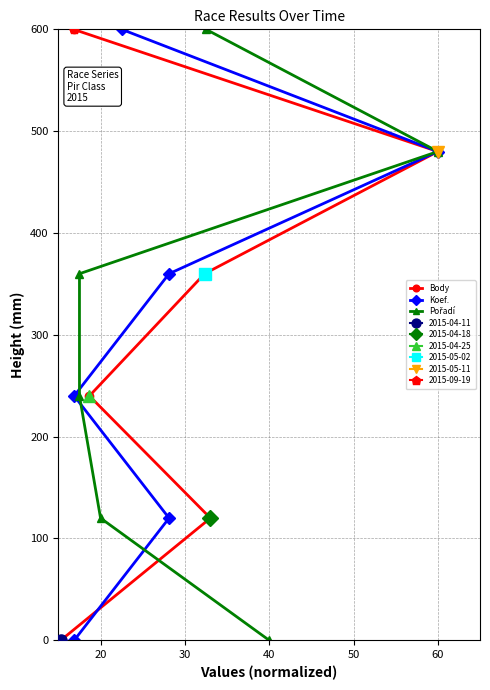

True or false: Body has a value of 405 at 60.

False